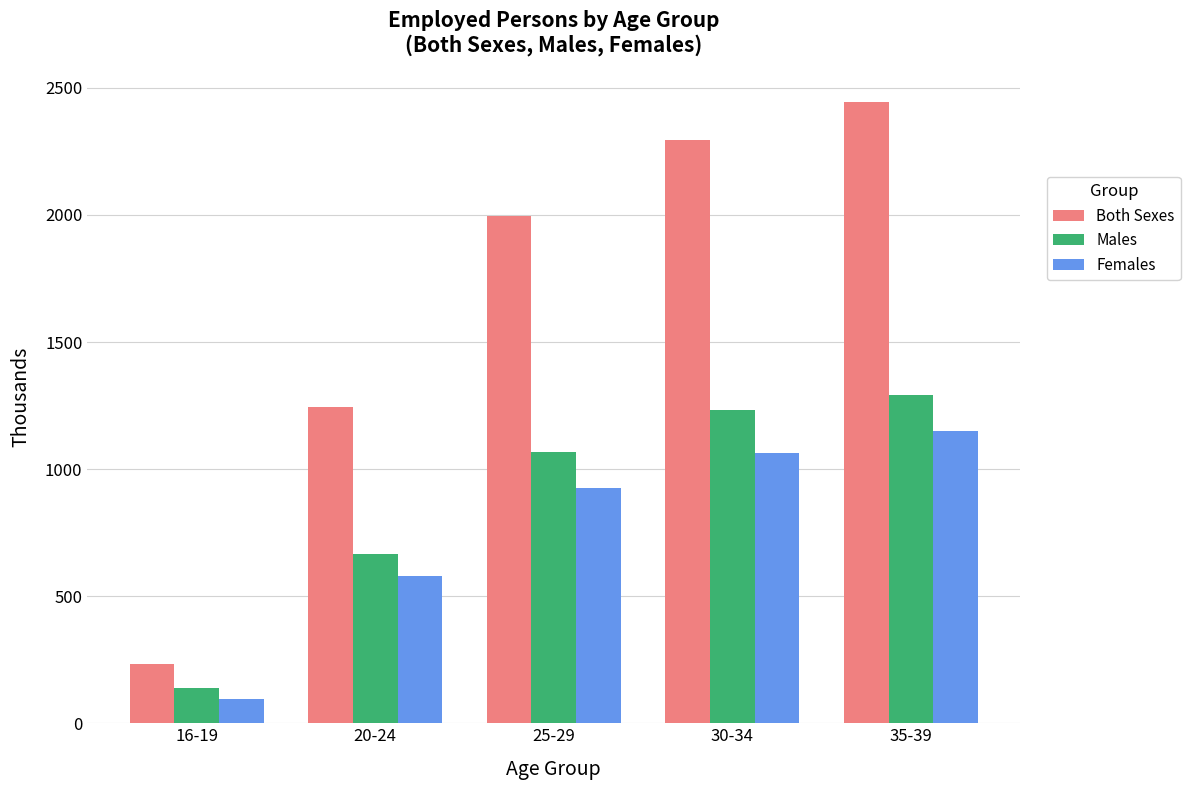

At how many categories does at least one series exceed 1889?

3